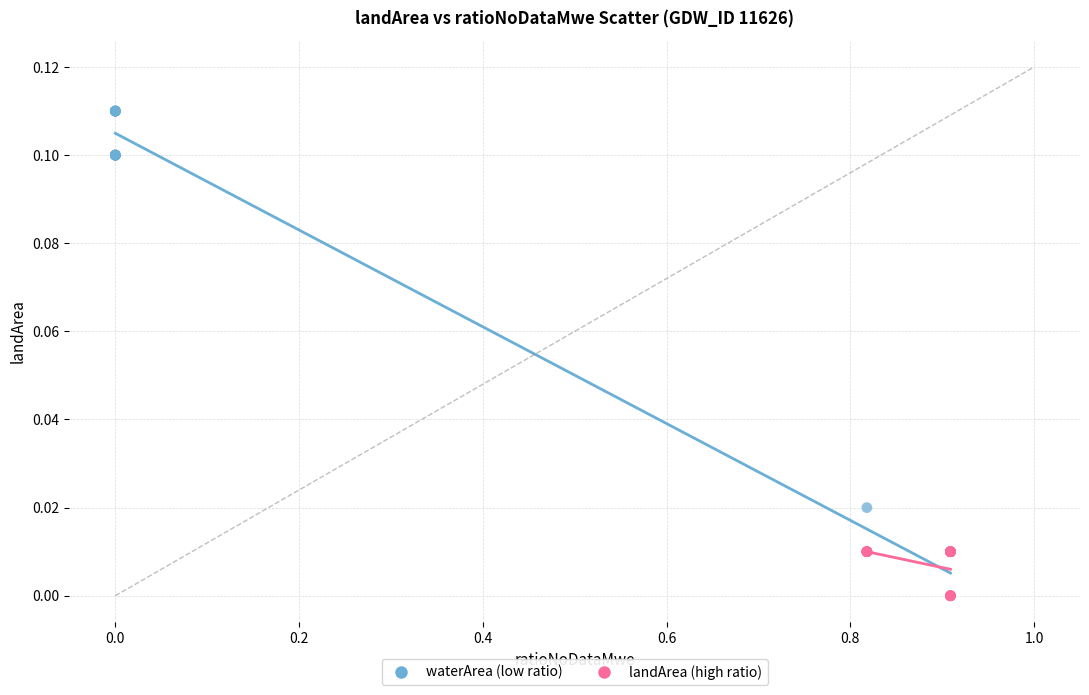

Which series has the largest Y range (max minus min)?

waterArea (low ratio)